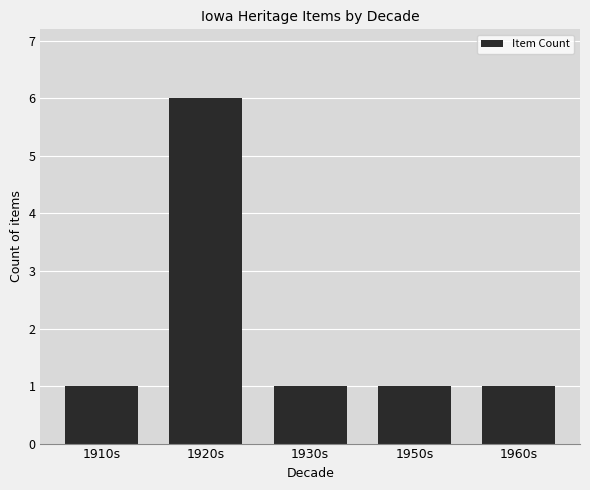

Reading left to right, what are all the values shown in this chart?

1	6	1	1	1